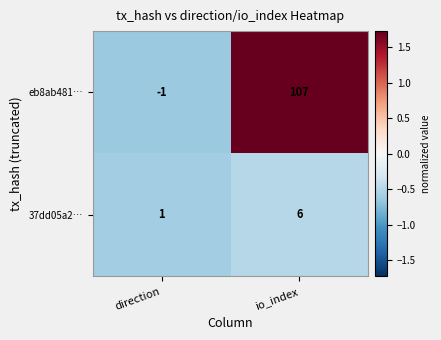

Reading right to left, extract all data points from this chart.

eb8ab481…: 107	-1
37dd05a2…: 6	1